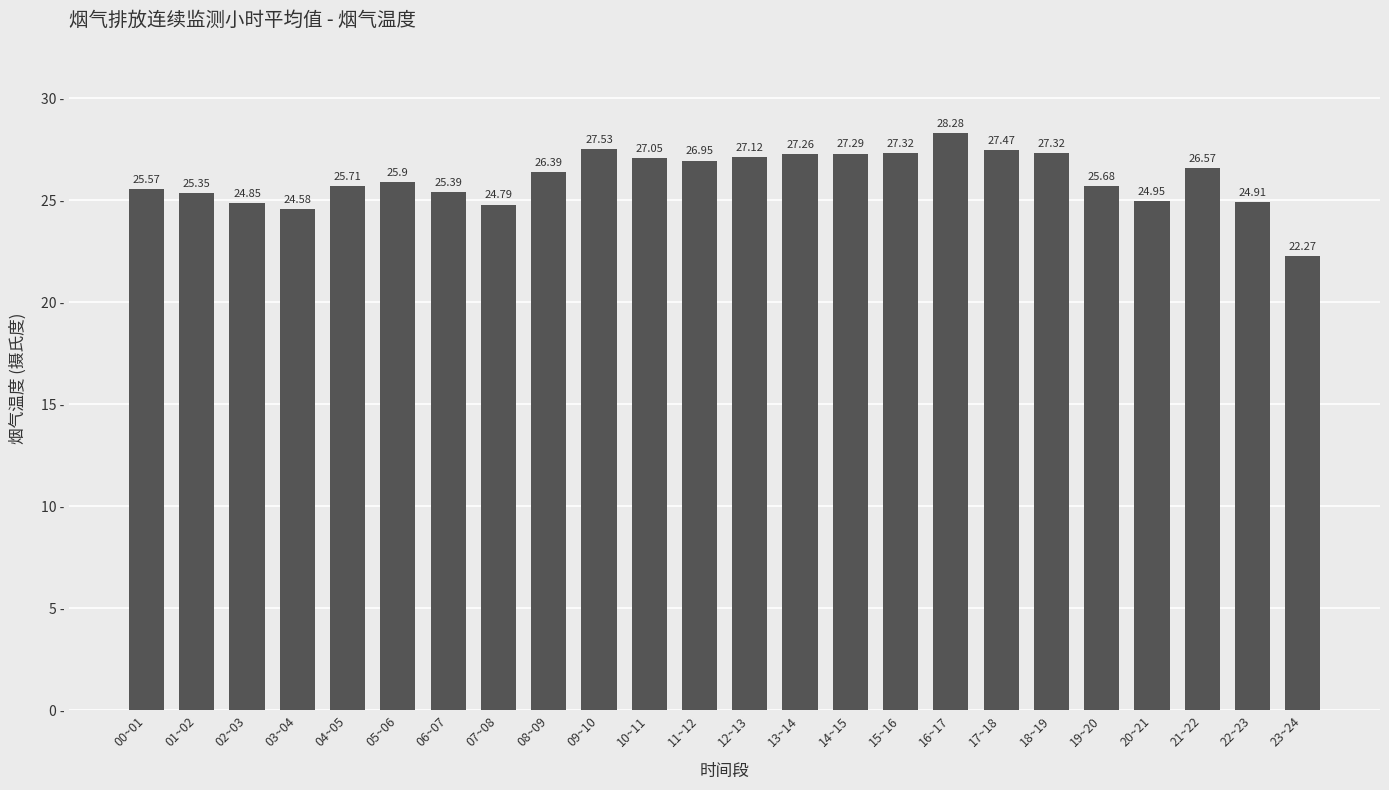

How many series are shown in this chart?

1